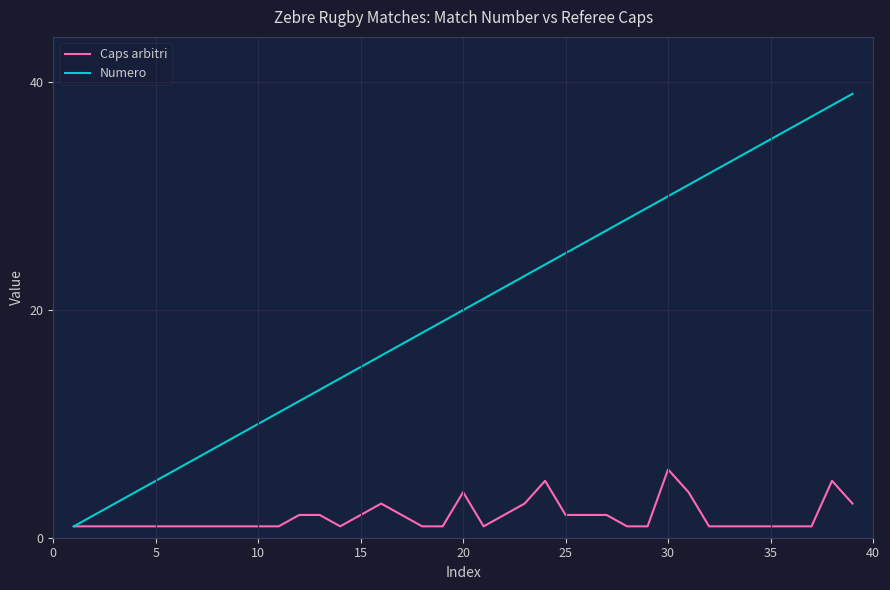

Which series has the largest total across all categories?

Numero